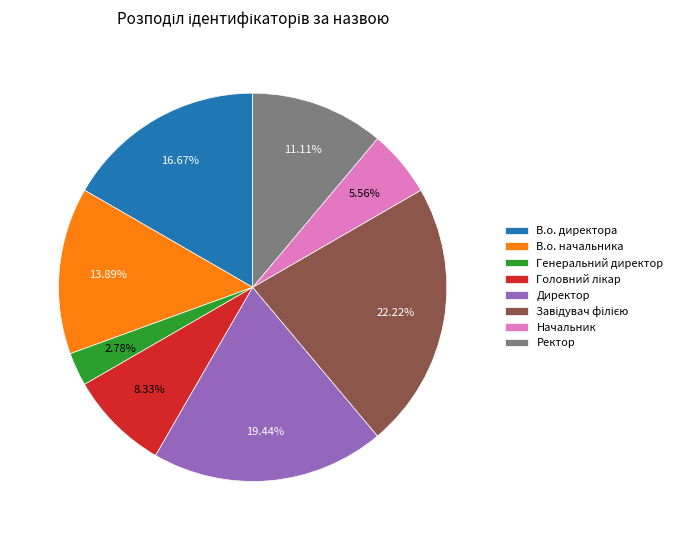

The Ректор slice represents 11% of the pie. True or false?

True